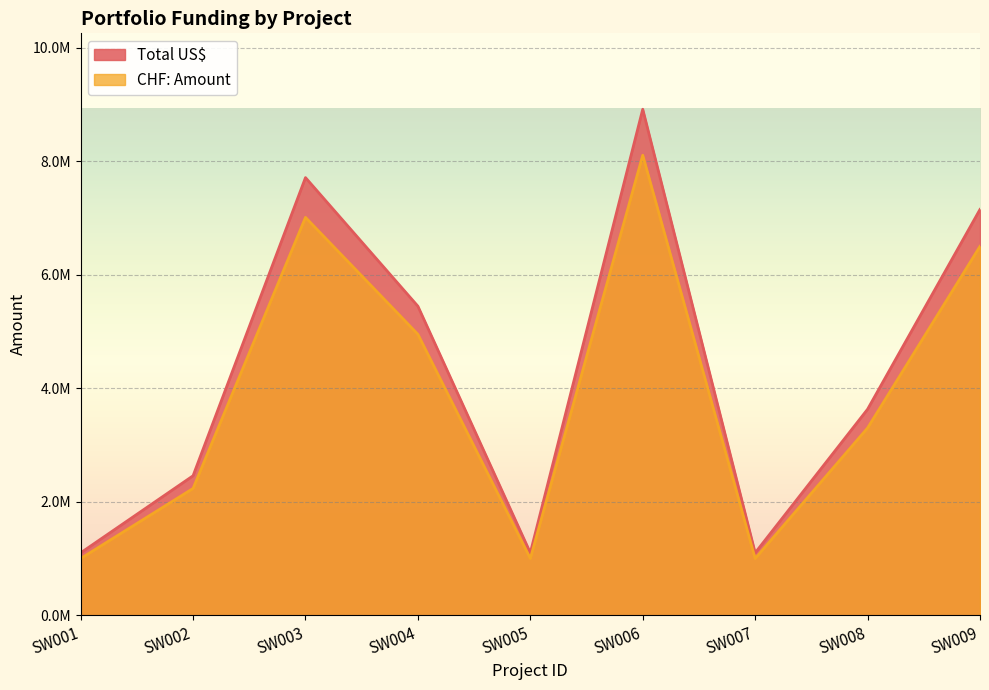

How many series are shown in this chart?

2